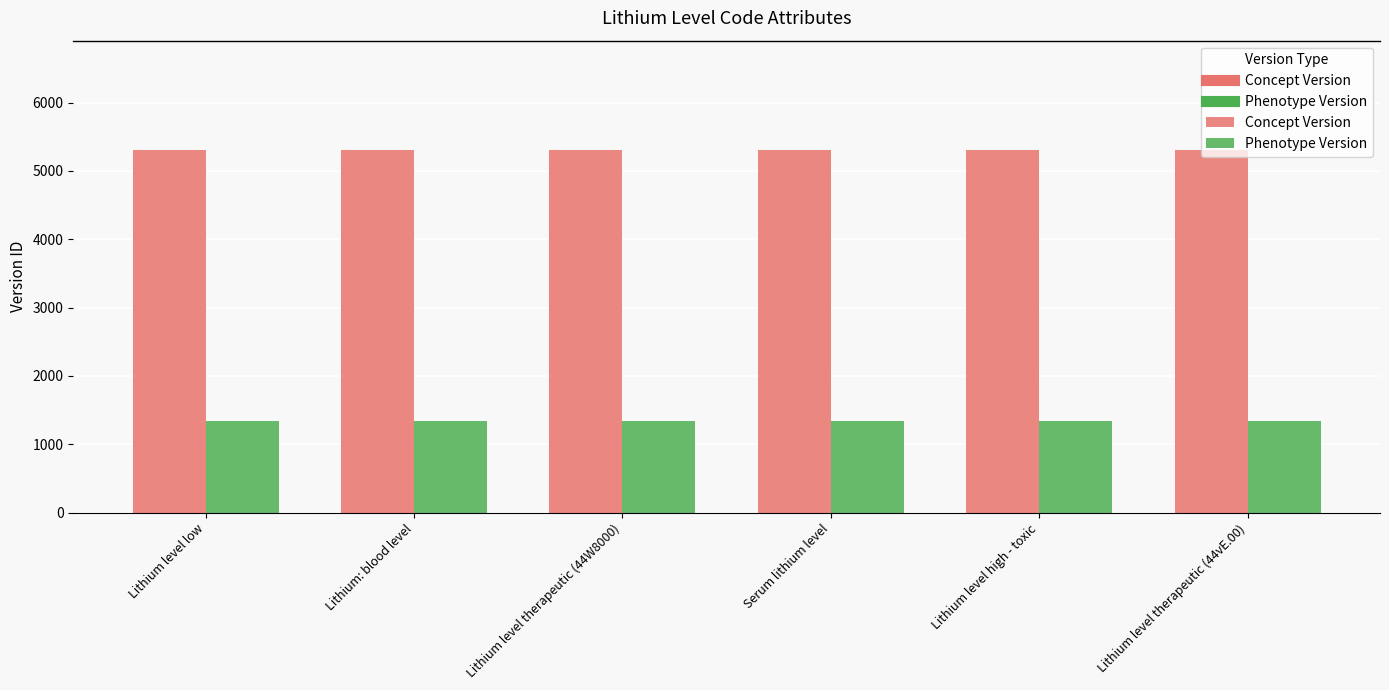

What position from the right is Lithium level therapeutic (44W8000)?

4